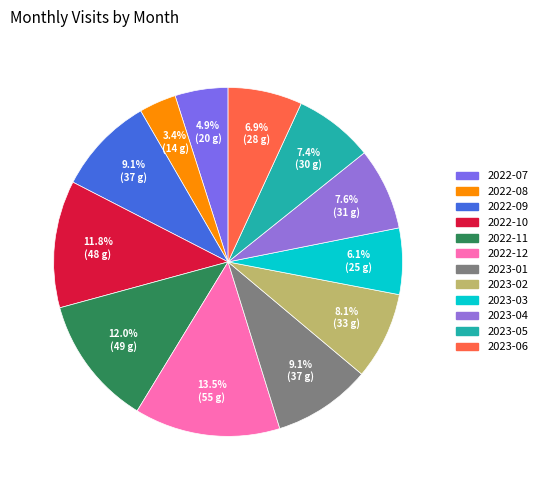

Do 2023-04 and 2023-01 together represent more than half of the pie?

No